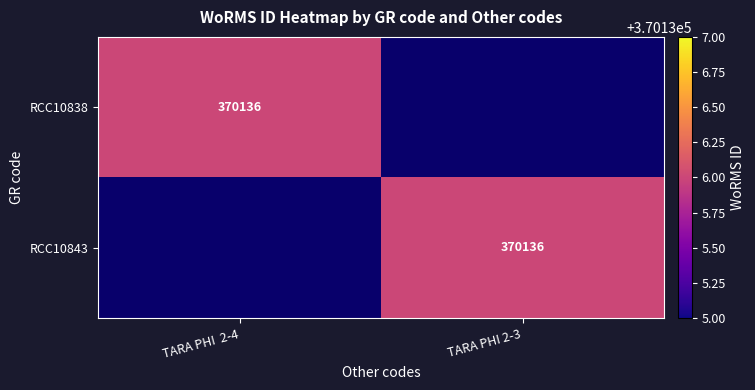

At which category is the sum across all series the highest?

TARA PHI  2-4